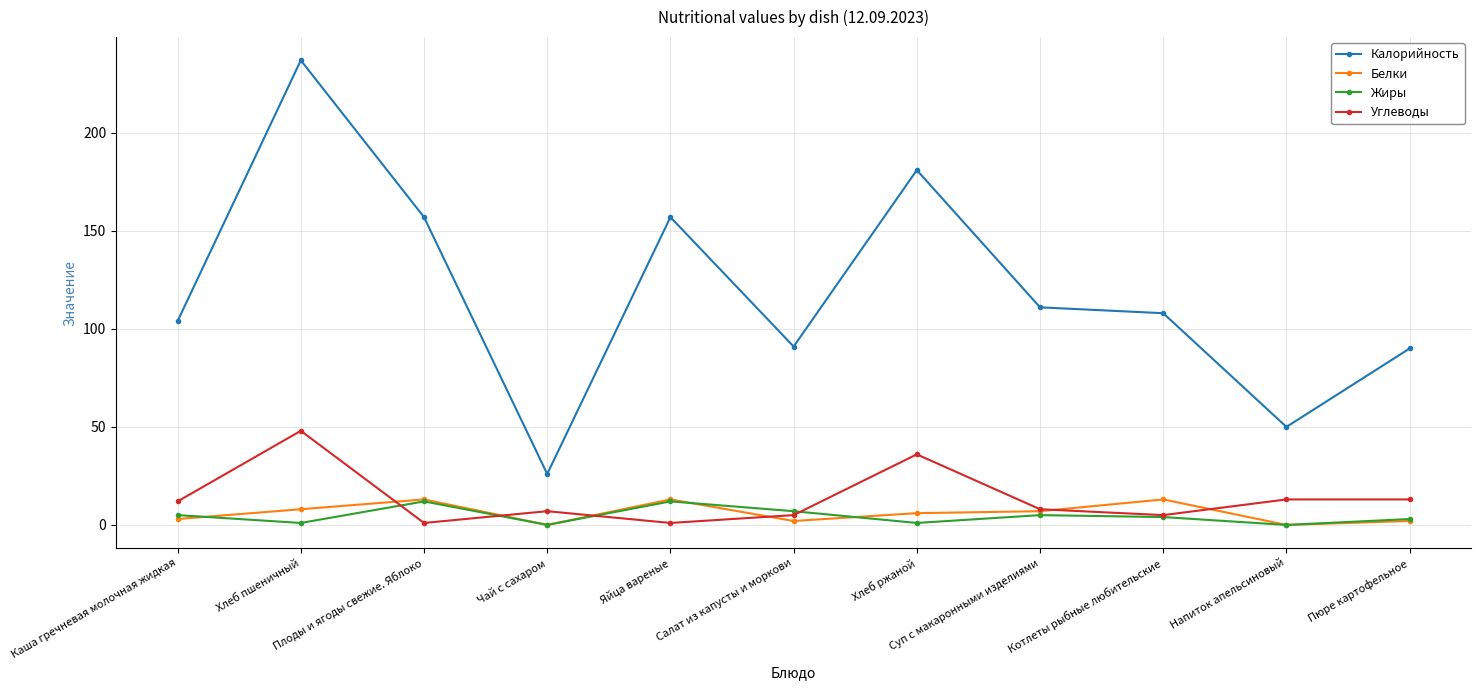

True or false: Калорийность and Белки intersect in this chart.

False